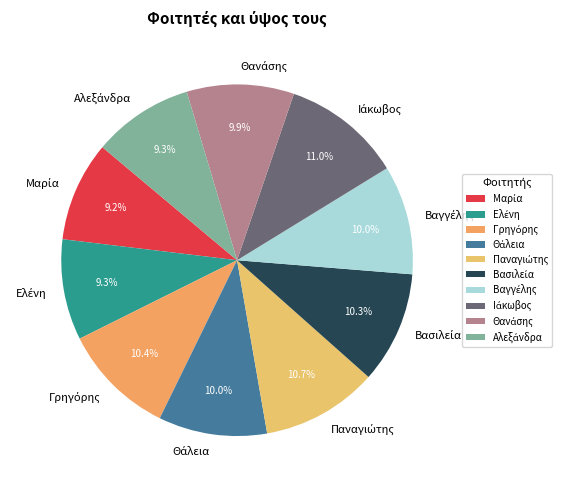

Is there a majority slice in this chart?

No